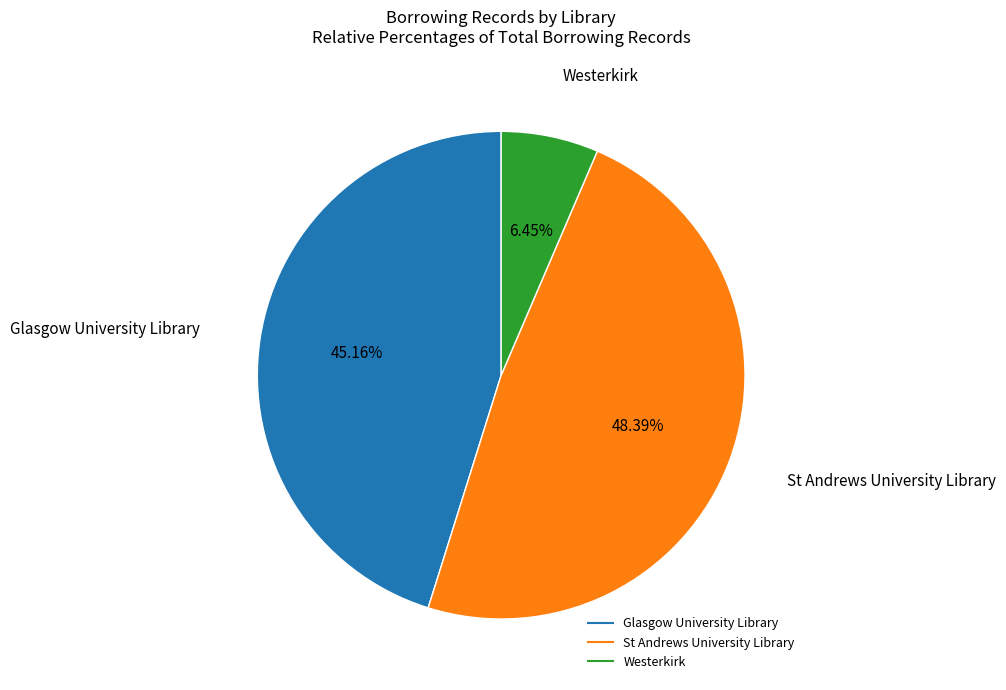

What is the smallest slice in the pie chart?

Westerkirk